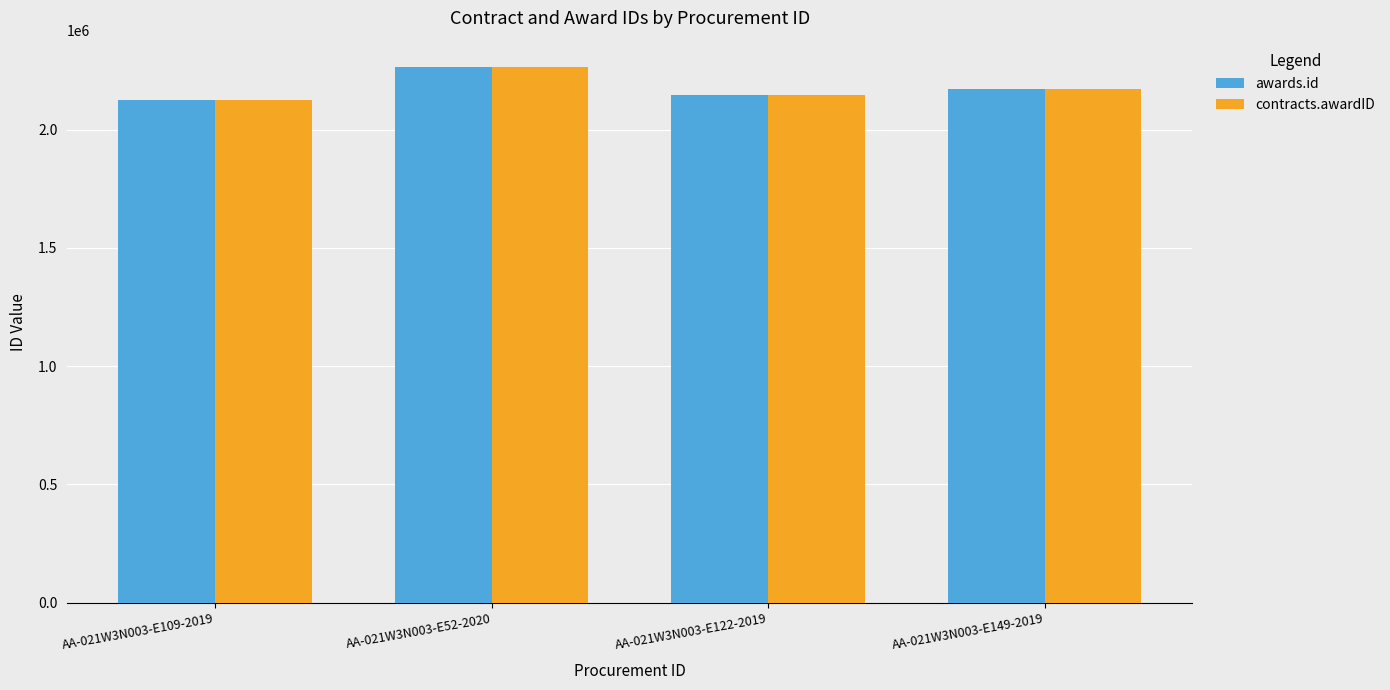

At which label is awards.id closest to 2194773?

AA-021W3N003-E149-2019